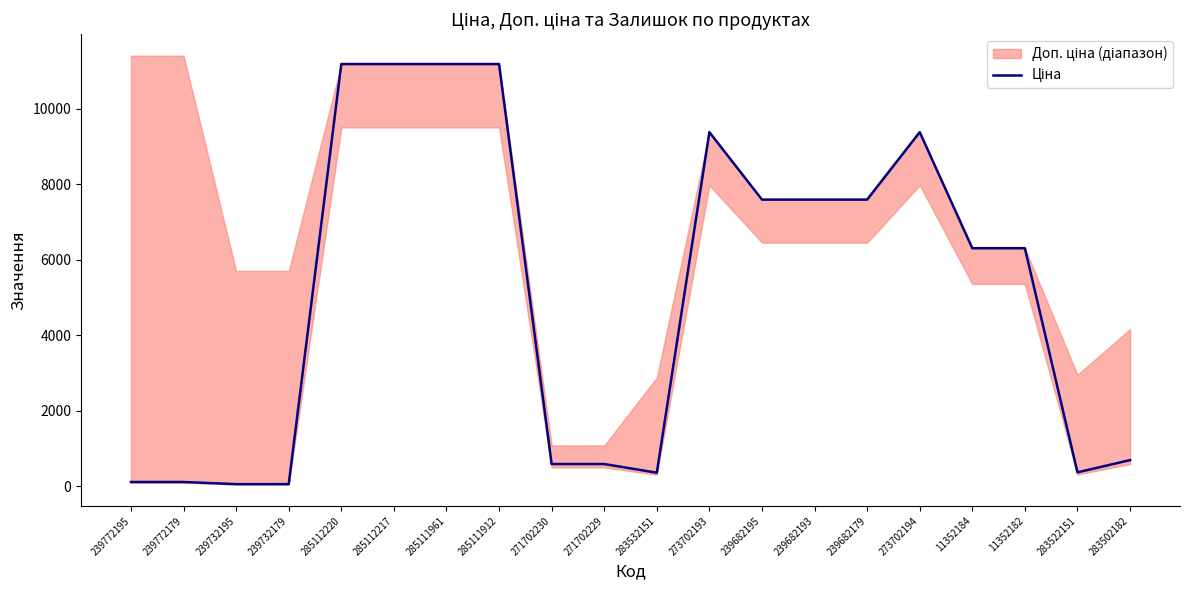

What is the sum of the values at 239732179 and 239732195?

114.1